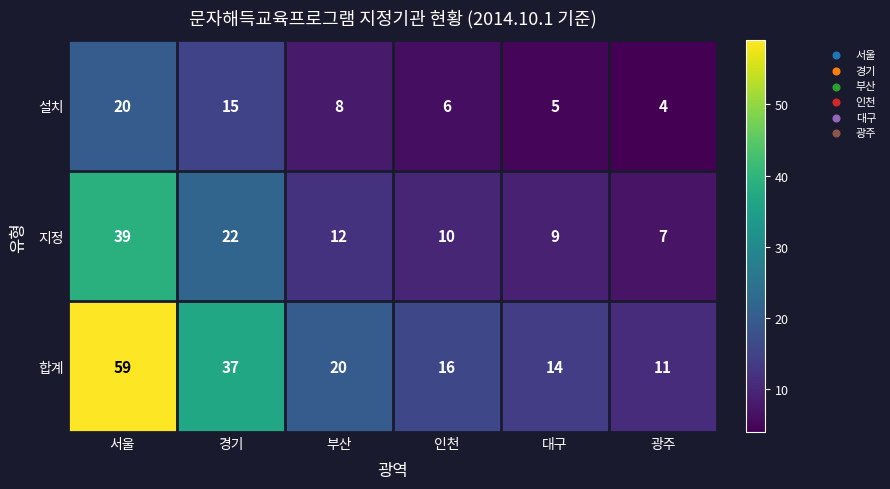

Where does the 설치 series first go above 8?

서울